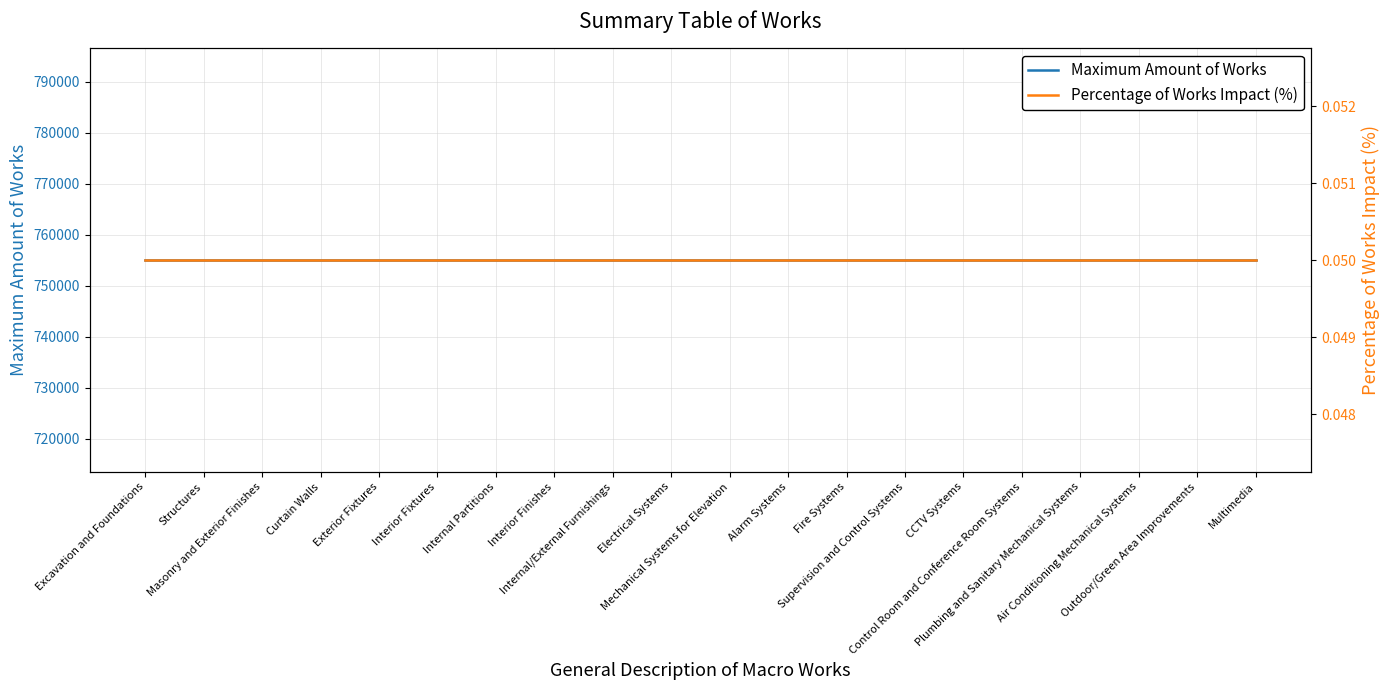

Rank the series by their average value, from lowest to highest.

Percentage of Works Impact (%), Maximum Amount of Works